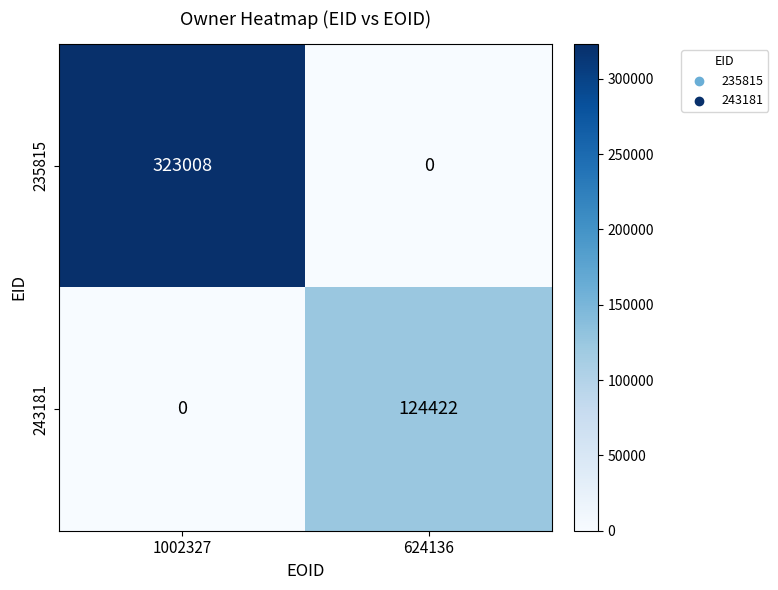

List the series in order of their peak value, highest first.

235815, 243181